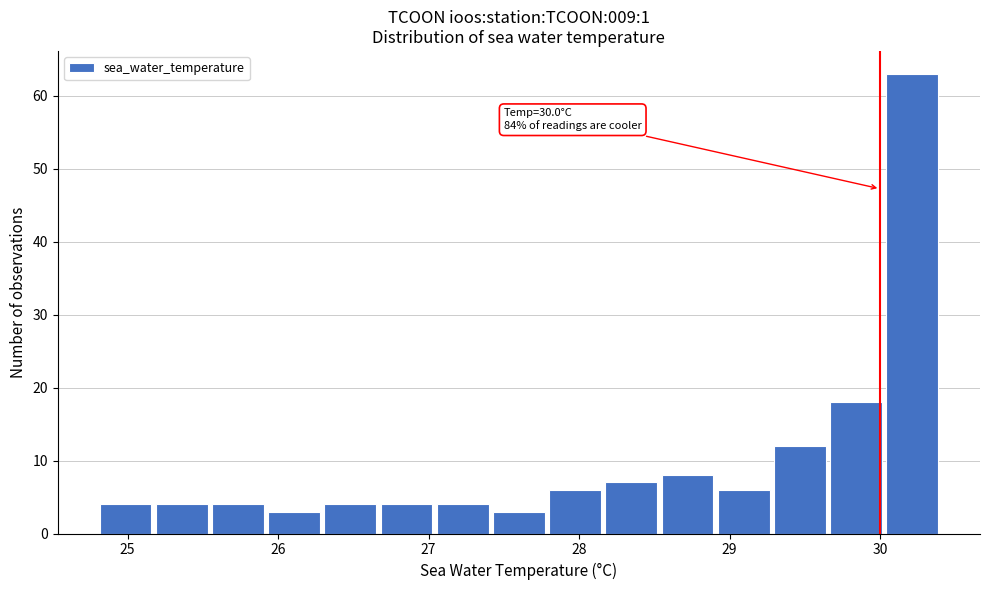

Read against the x-axis, roughly where is the centre of the tallest bar?

30.2